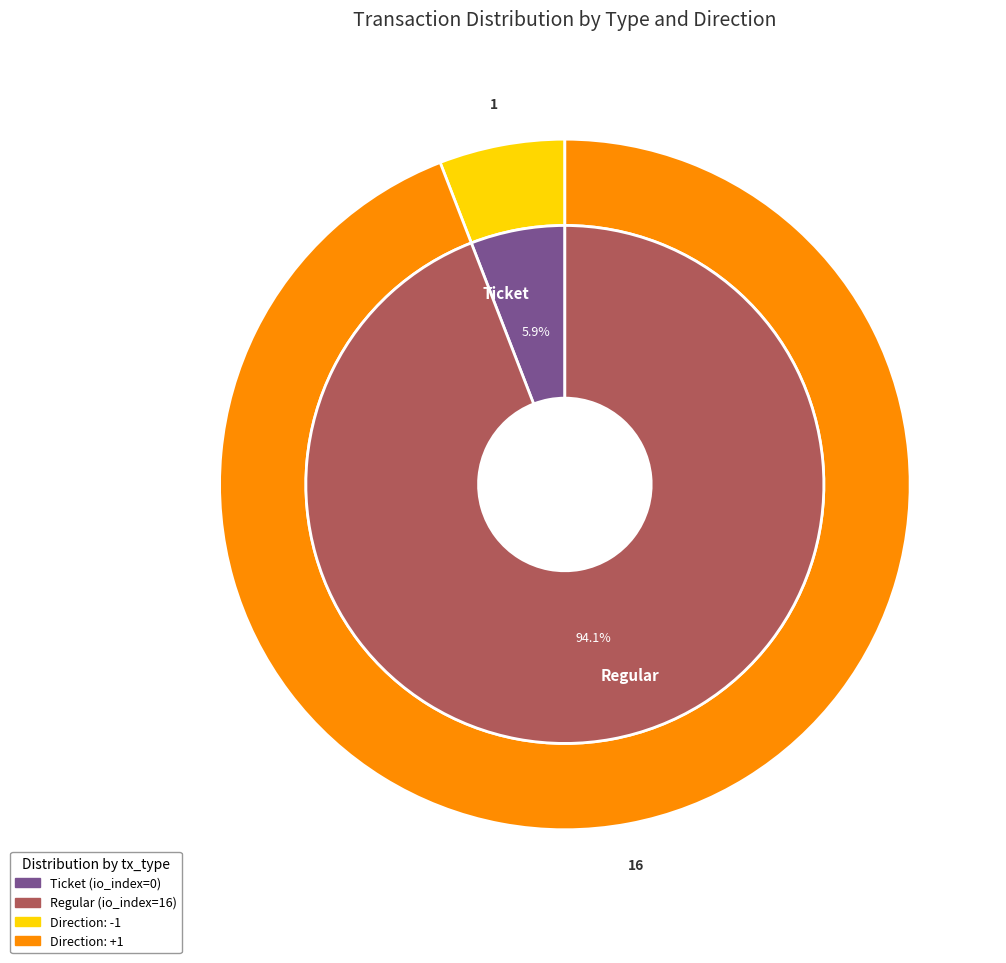

Rank the categories by value from lowest to highest.

Ticket, Regular